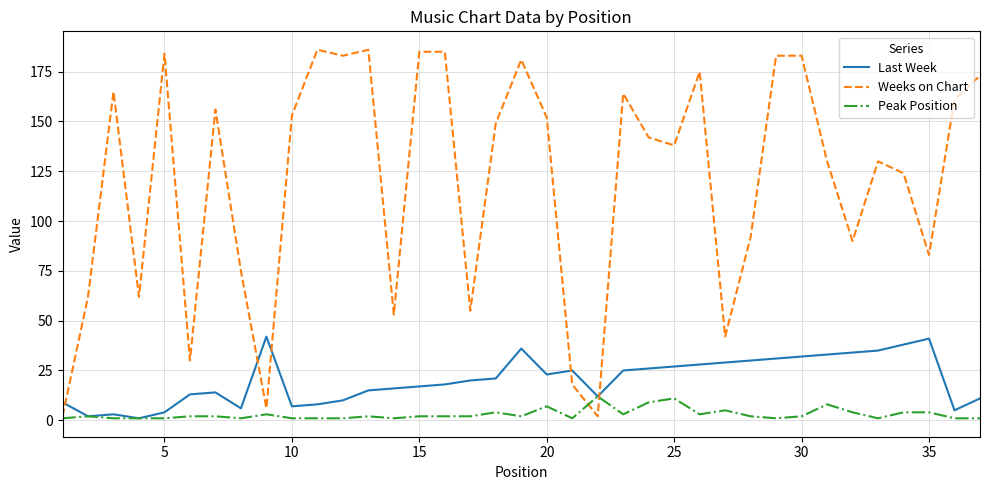

Does the chart have visible grid lines?

Yes